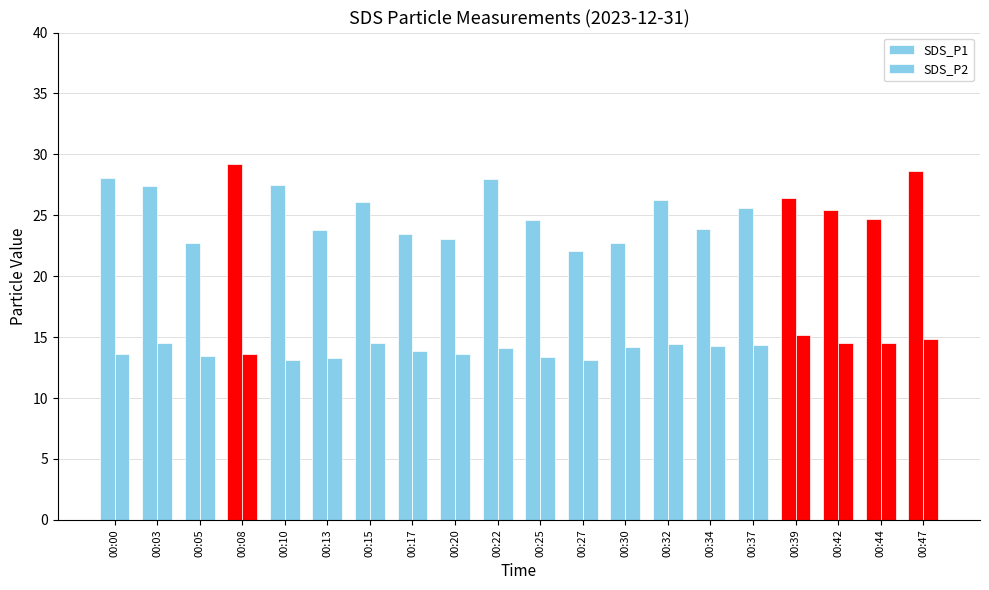

How many groups of bars are there?

20